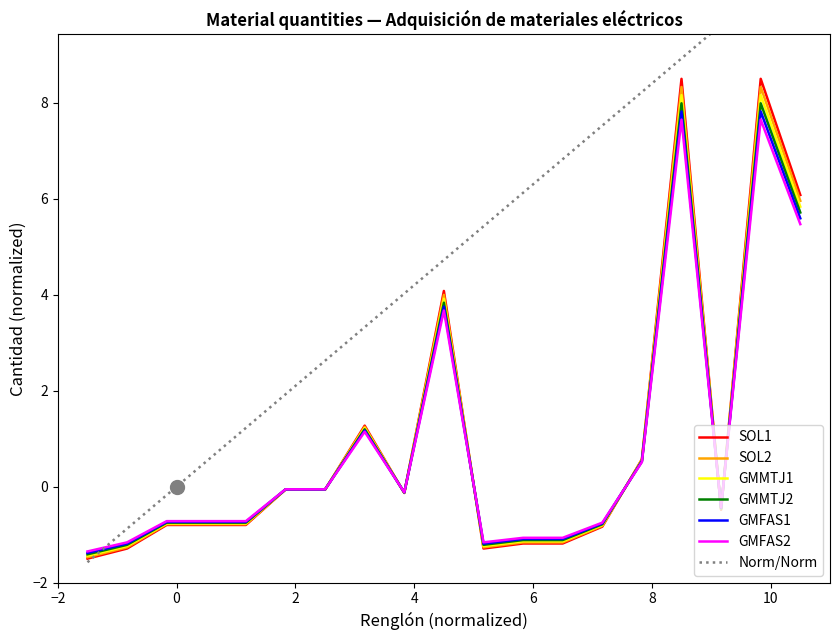

What is the difference between the maximum and minimum values in the SOL1 series?

10.0